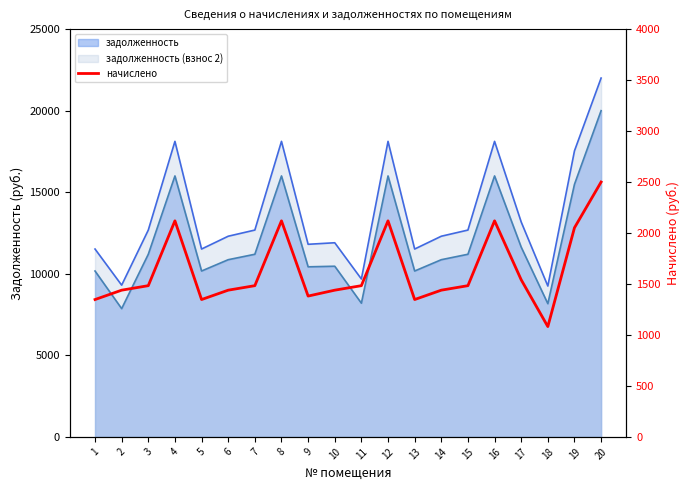

True or false: there are more than 2 points higher than both neighbors.

True